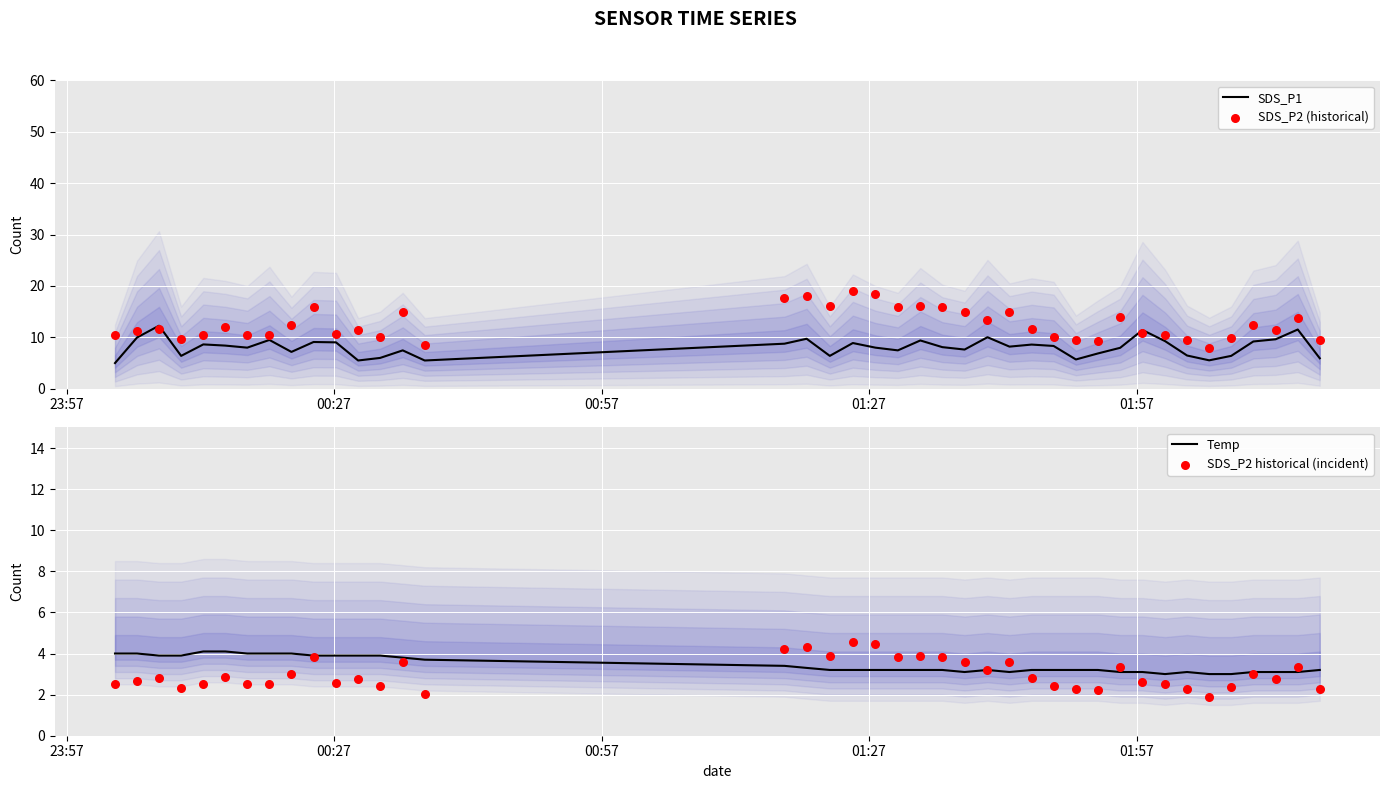

What are all the series names shown in the legend?

SDS_P1, SDS_P2 (historical), Temp, SDS_P2 historical (incident)